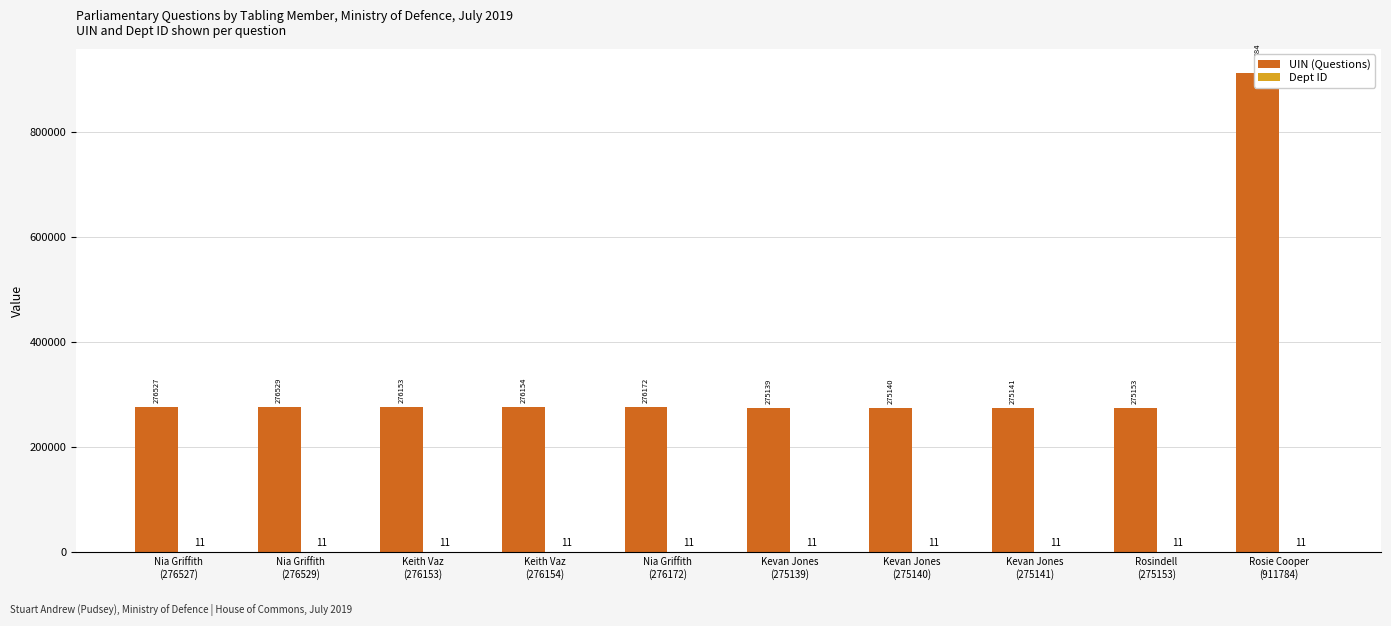

What is the spread (max minus min) of values at Kevan Jones
(275141)?

275130